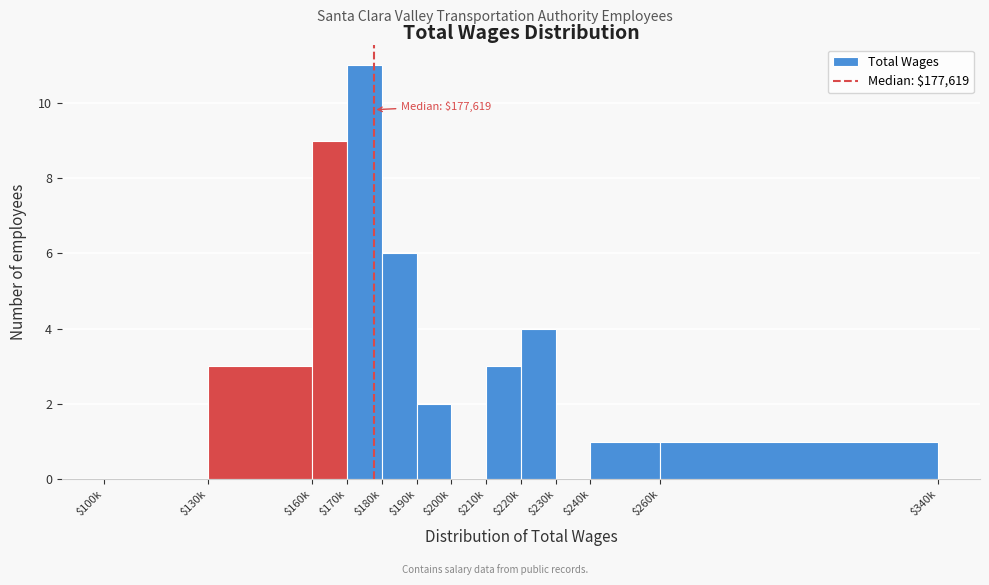

The value at $170k is 18. True or false?

False